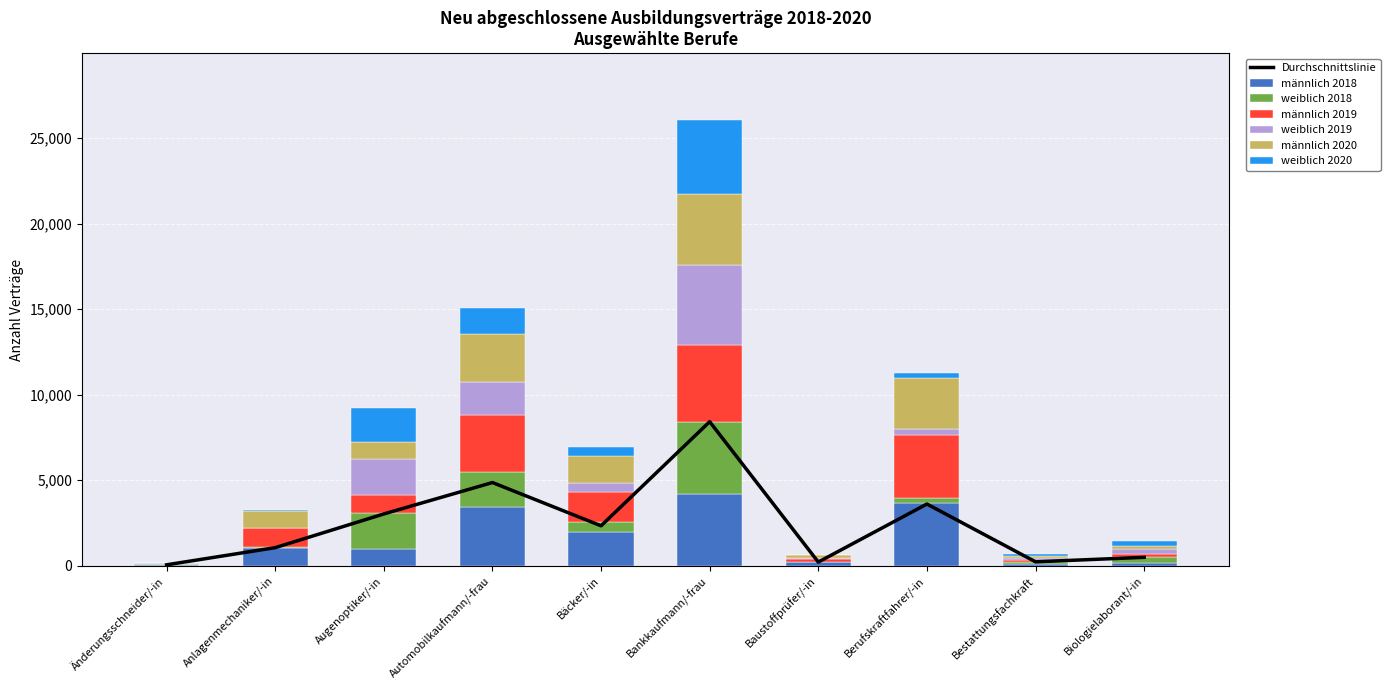

What is the difference between the weiblich 2020 values at Augenoptiker/-in and Baustoffprüfer/-in?

1923